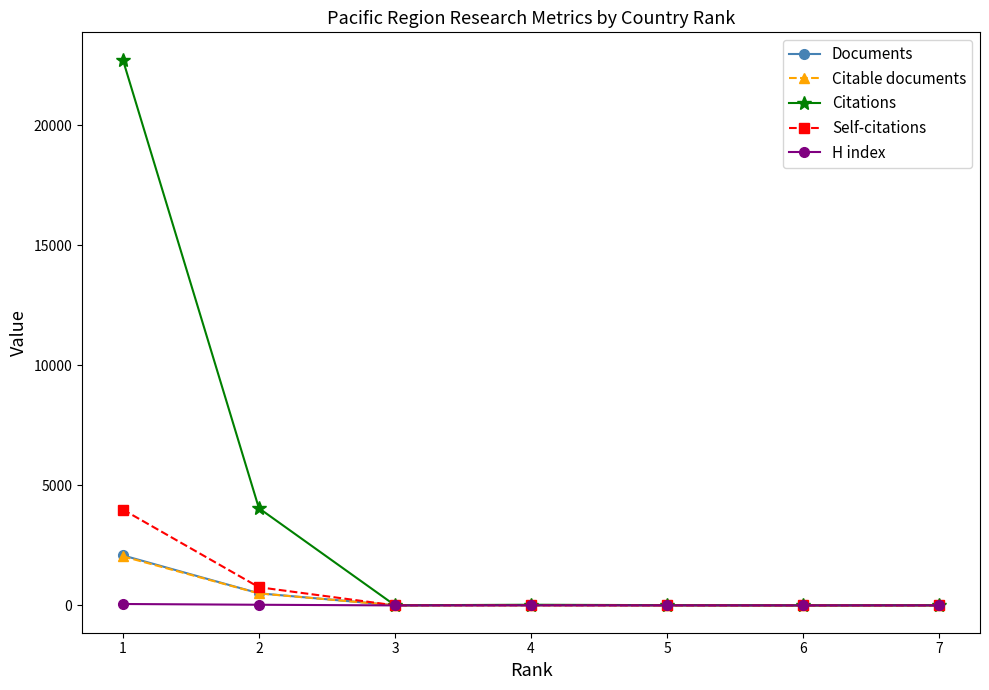

What is the greatest value displayed?

22740